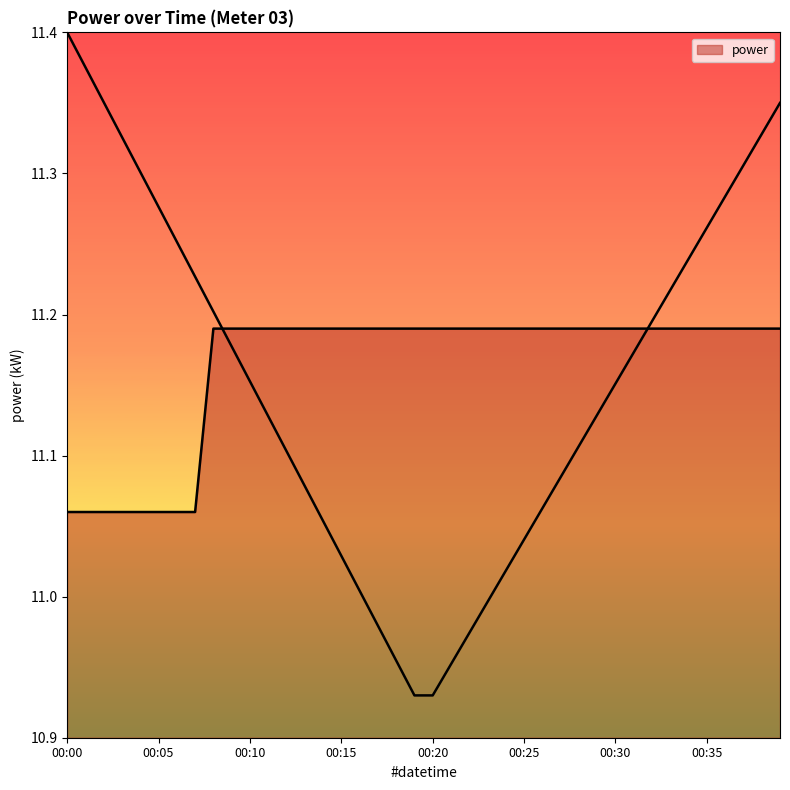

Approximately how many times larger is the value at 00:32 compared to 00:38?

1.0